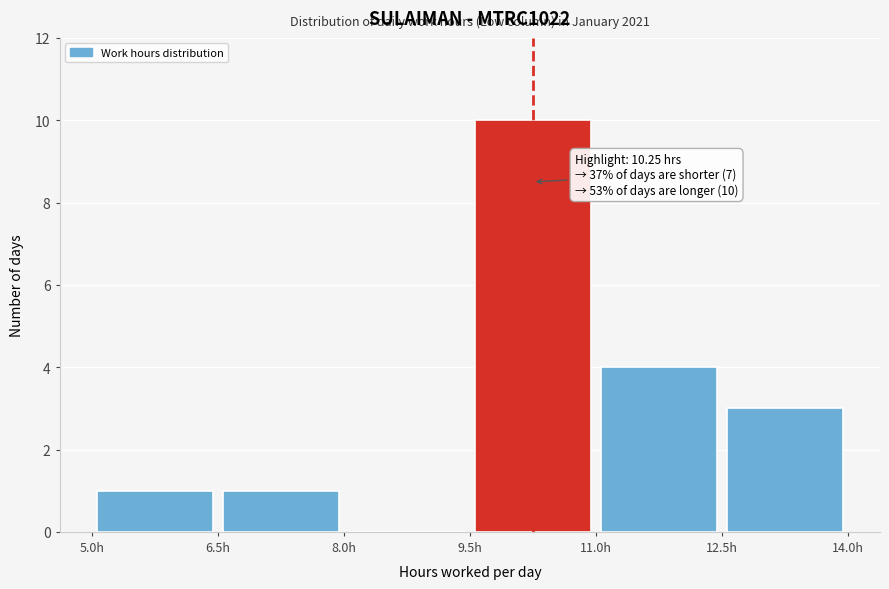

Over which range of the x-axis is the bar tallest?

9.5 to 11.0